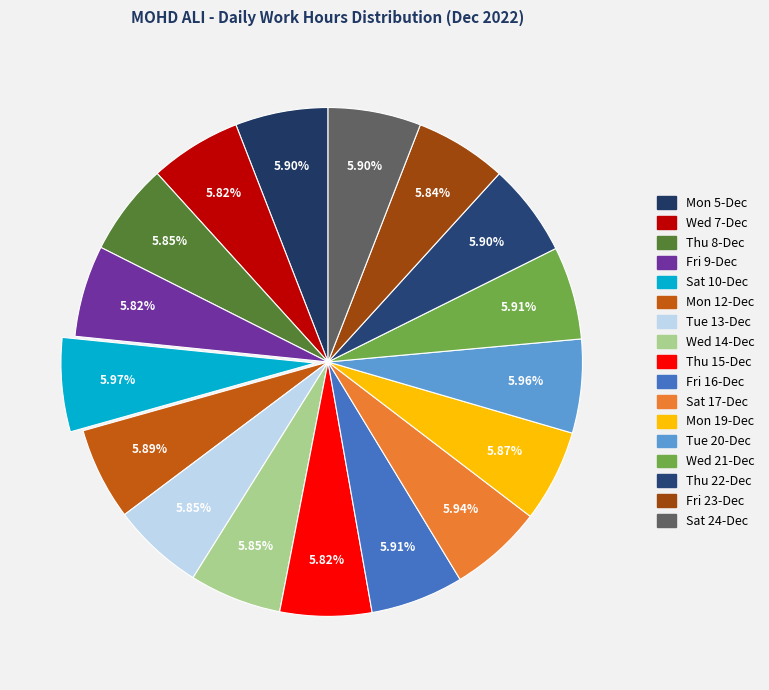

How many segments does this pie chart have?

17